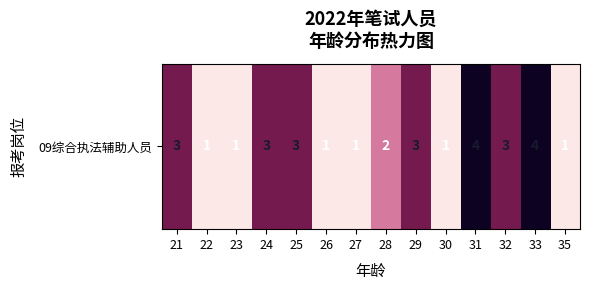

How many categories are shown in the chart?

14